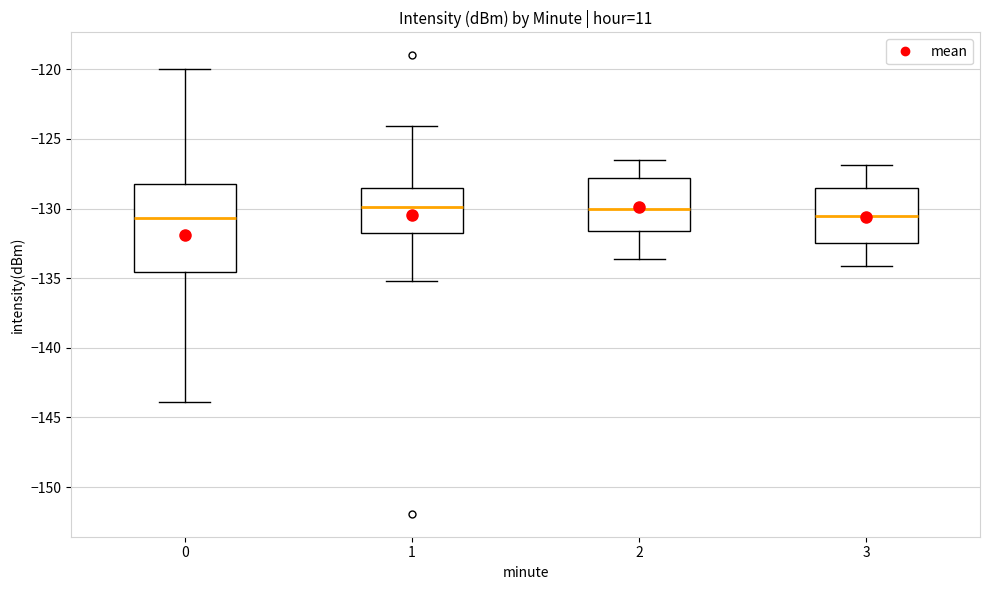

Reading left to right, transcribe this box plot: for each box, give where its median line is, the range the box spans, and where its two whiskers end, as read against the y-axis. The values are not printed on the chart, so give them approximately, as read against the axis.

0: median -130.5, box -134.5 to -128.0, whiskers -144.0 to -120.0
1: median -130.0, box -132.0 to -128.5, whiskers -135.0 to -124.0
2: median -130.0, box -131.5 to -128.0, whiskers -133.5 to -126.5
3: median -130.5, box -132.5 to -128.5, whiskers -134.0 to -127.0